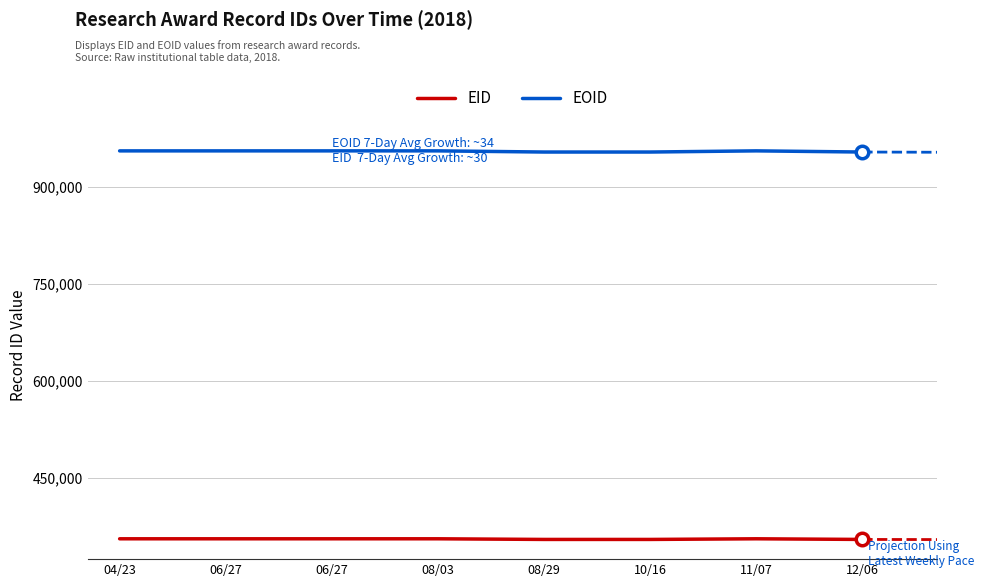

What are all the series names shown in the legend?

EID, EOID